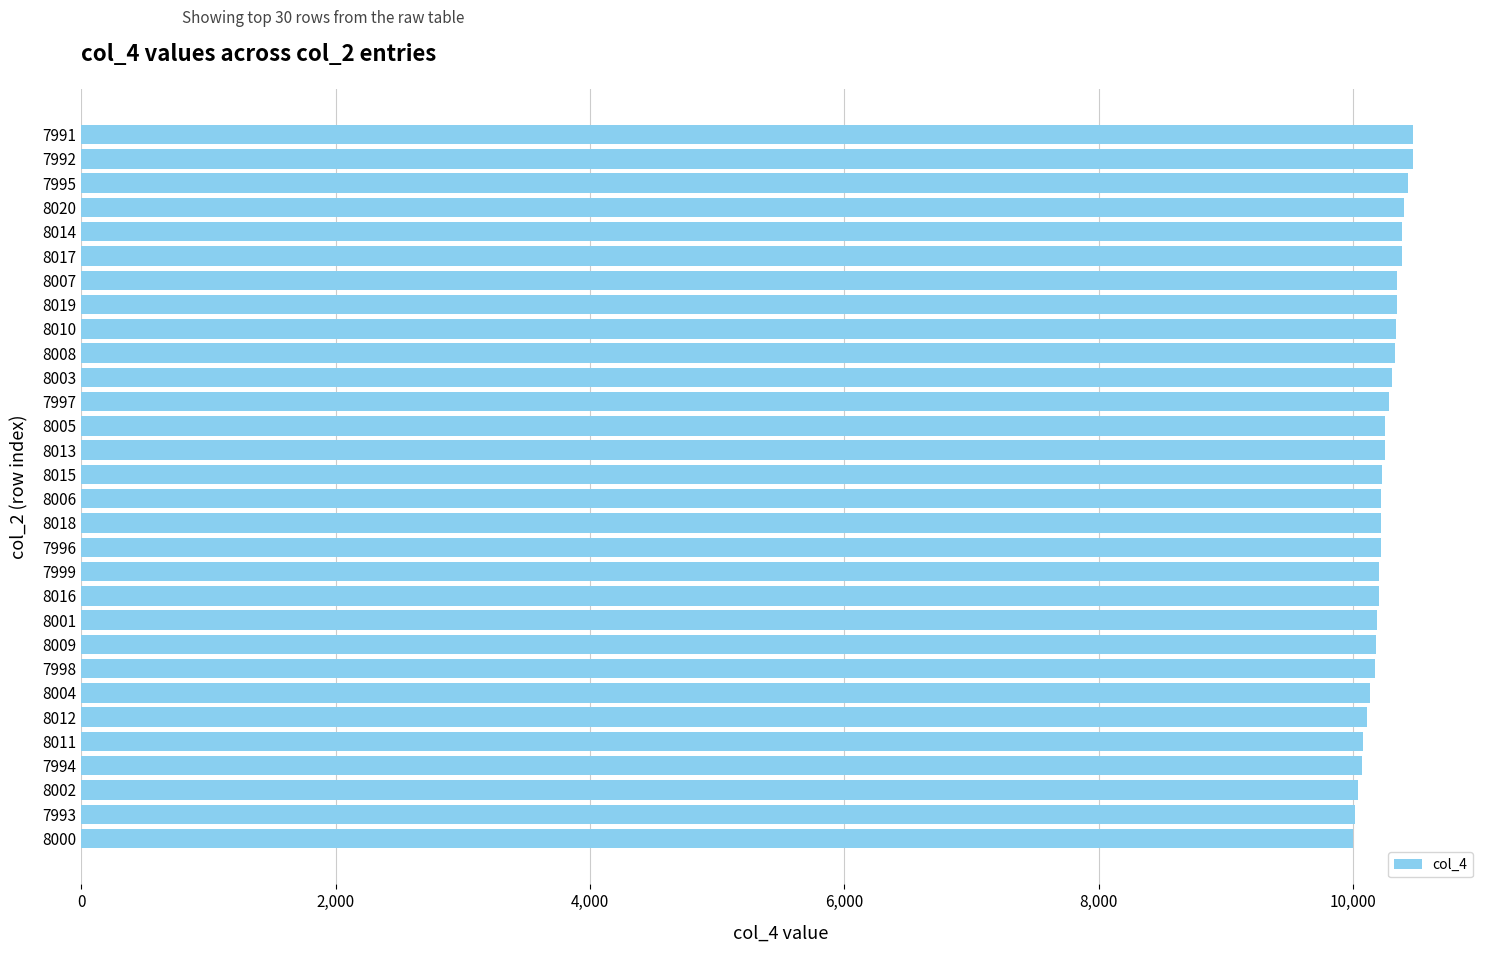

What is the label of the 4th bar from the bottom?

7994